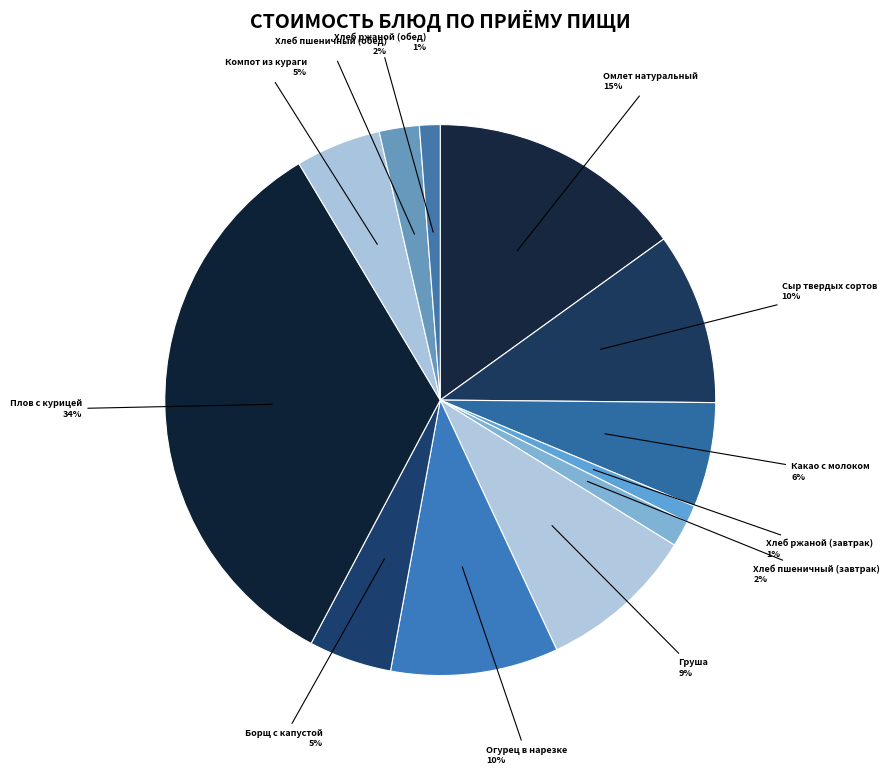

What is the largest slice in the pie chart?

Плов с курицей